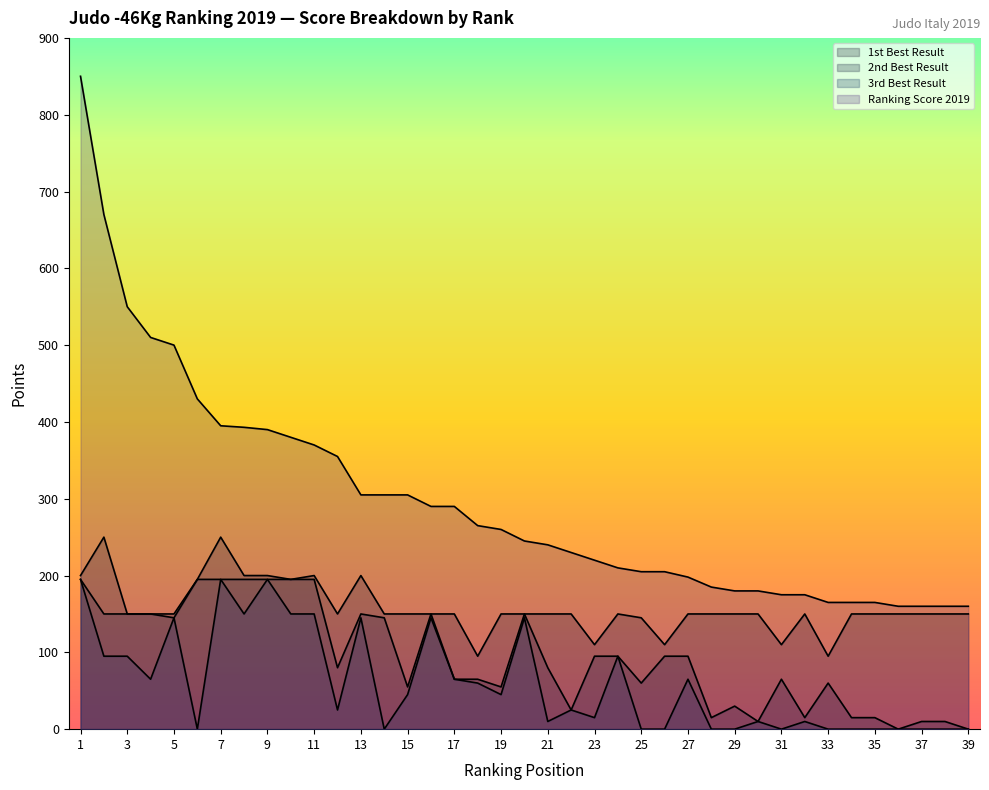

True or false: 1st Best Result and Ranking Score 2019 intersect in this chart.

False